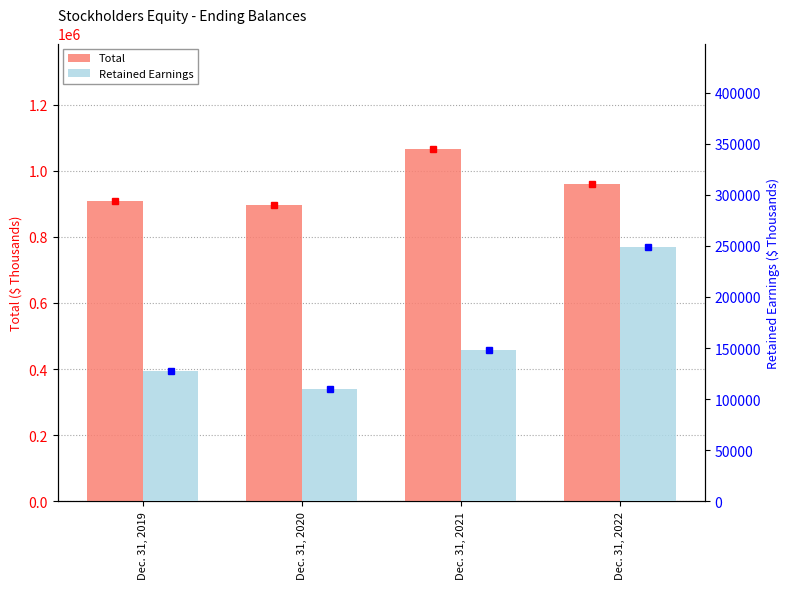

Reading right to left, extract all data points from this chart.

Total: Dec. 31, 2022=959618	Dec. 31, 2021=1065290	Dec. 31, 2020=897207	Dec. 31, 2019=907245
Retained Earnings: Dec. 31, 2022=248988	Dec. 31, 2021=147894	Dec. 31, 2020=110179	Dec. 31, 2019=127733